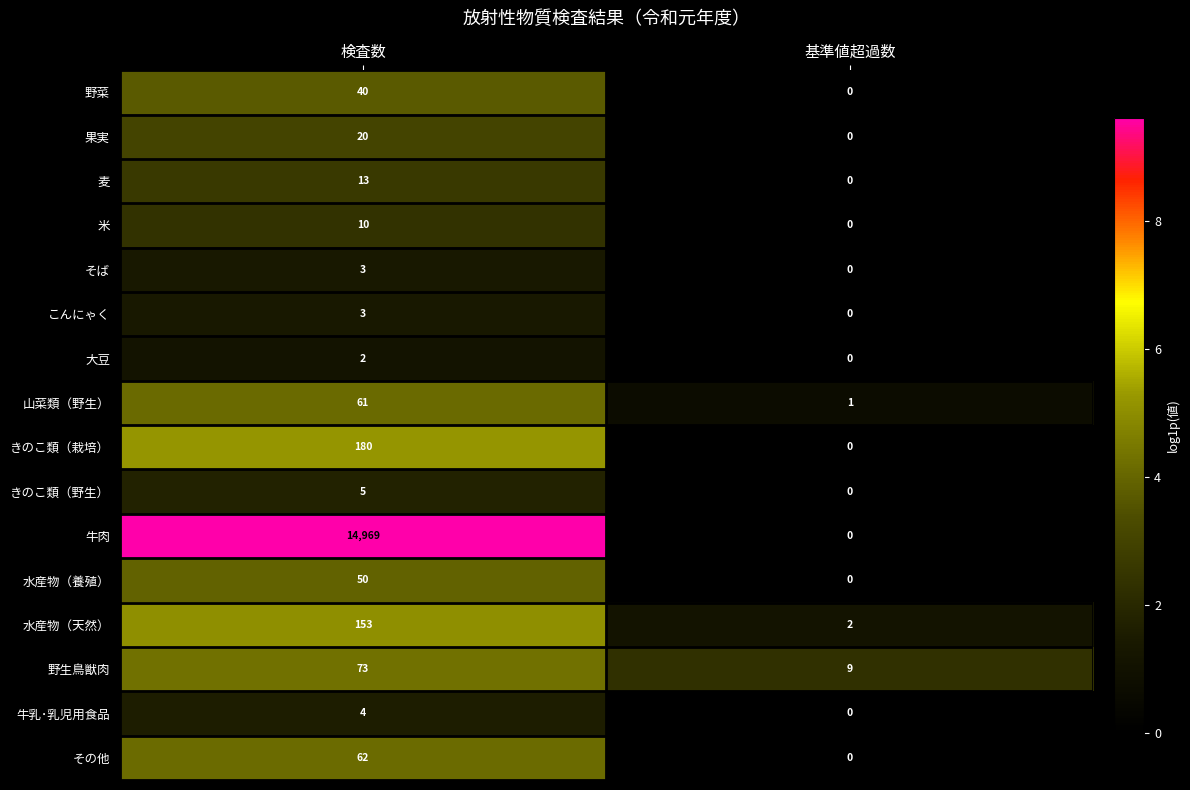

List the labels in order of 大豆 value, largest first.

検査数, 基準値超過数